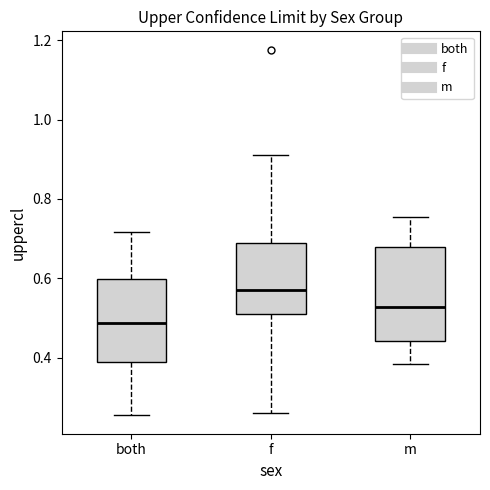

Where is the lower edge of the box for m on the y-axis? The values are not printed on the chart, so give them approximately, as read against the axis.

0.44